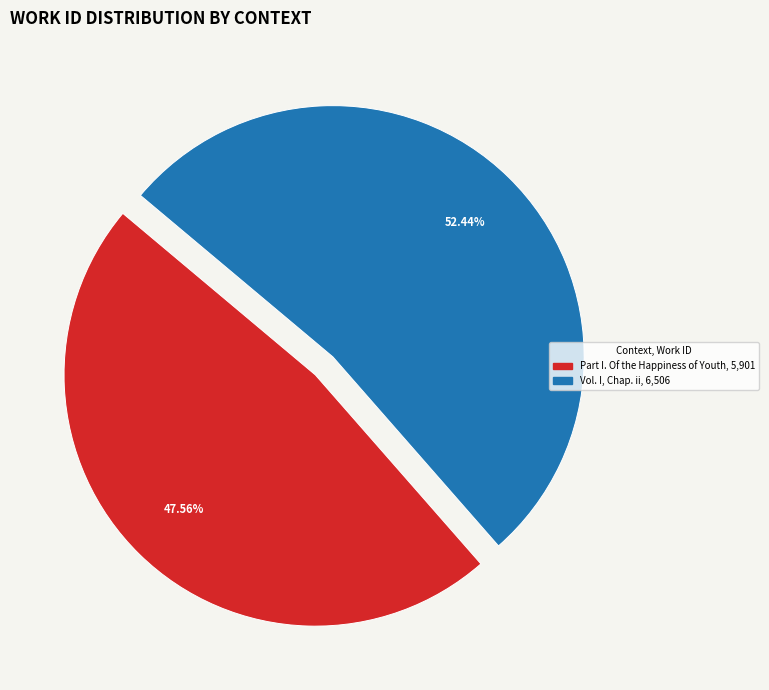

What percentage do Vol. I, Chap. ii and Part I. Of the Happiness of Youth together represent?

100.0%